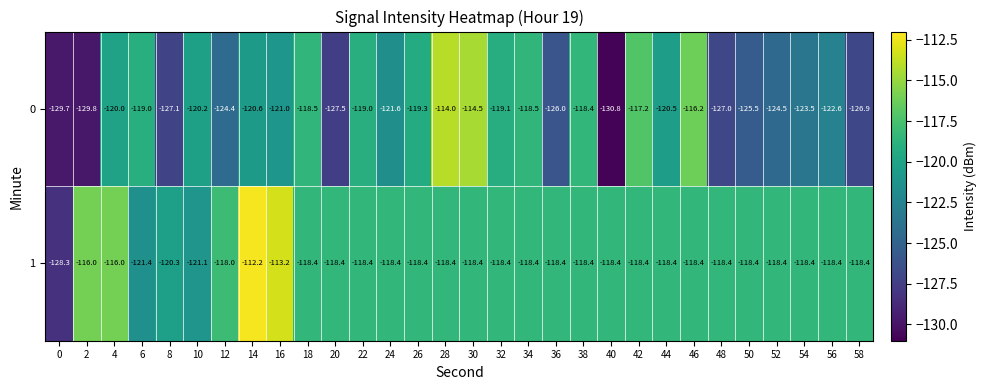

What is the spread (max minus min) of values at 4?

4.0